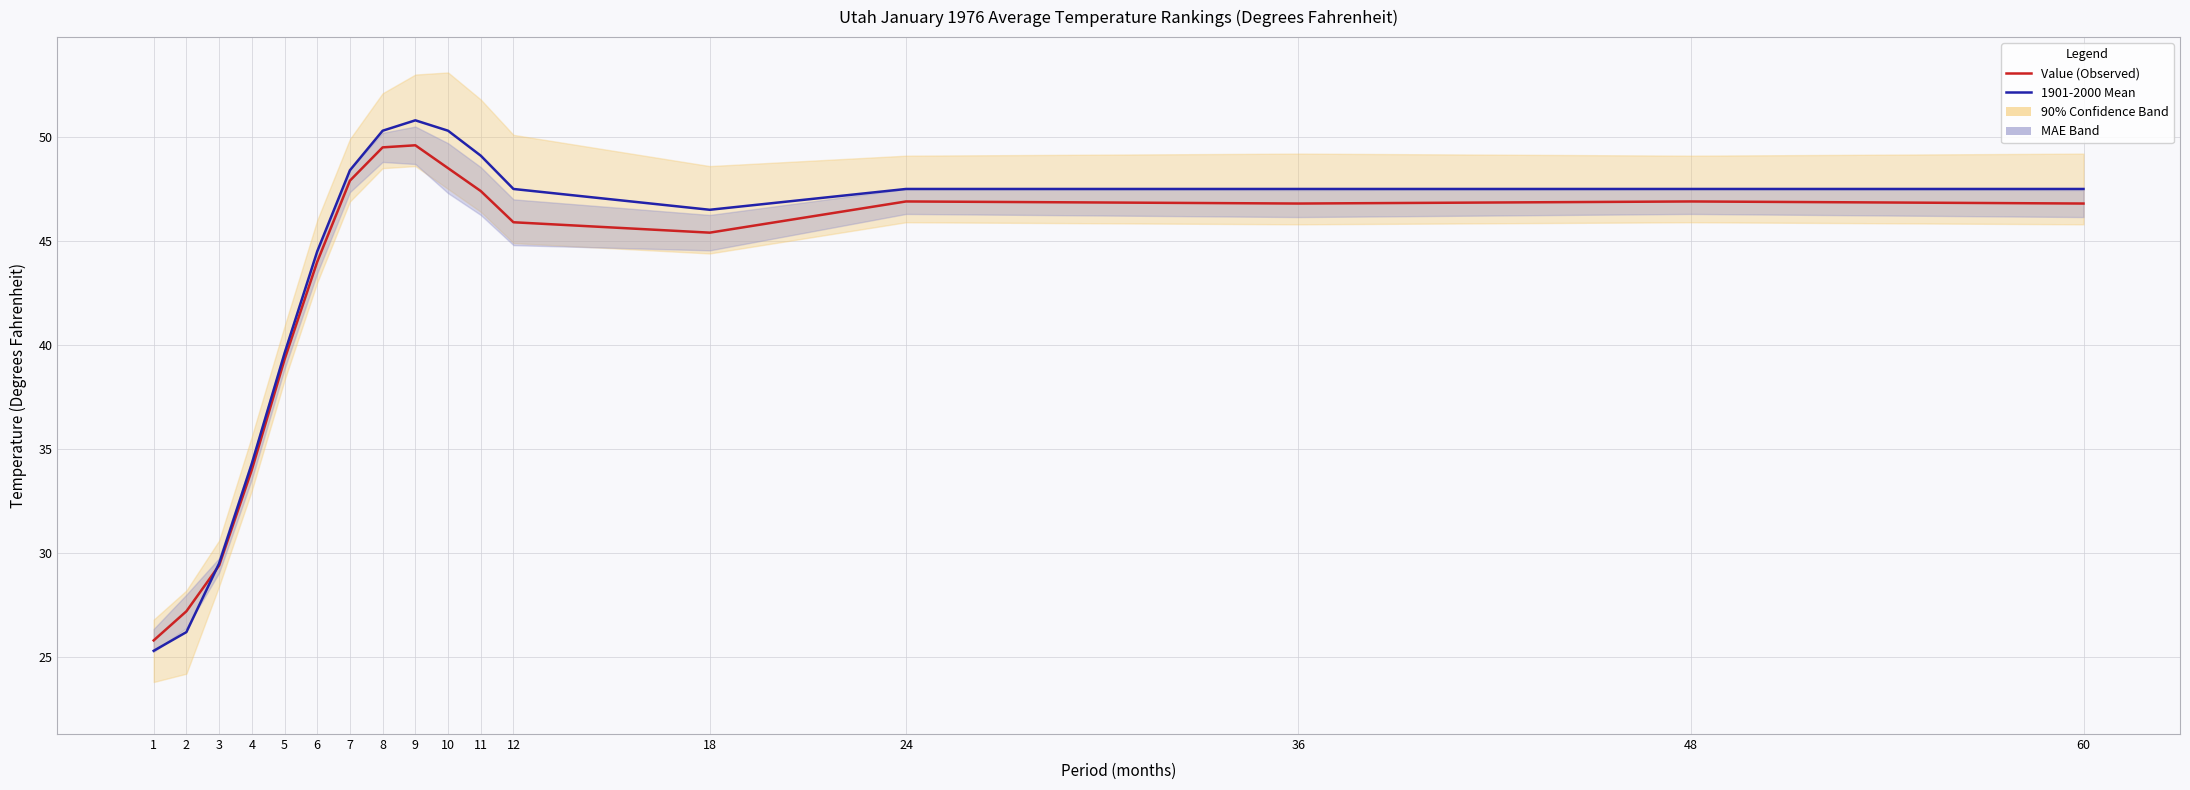

What is the average value of the 1901-2000 Mean series?

43.1